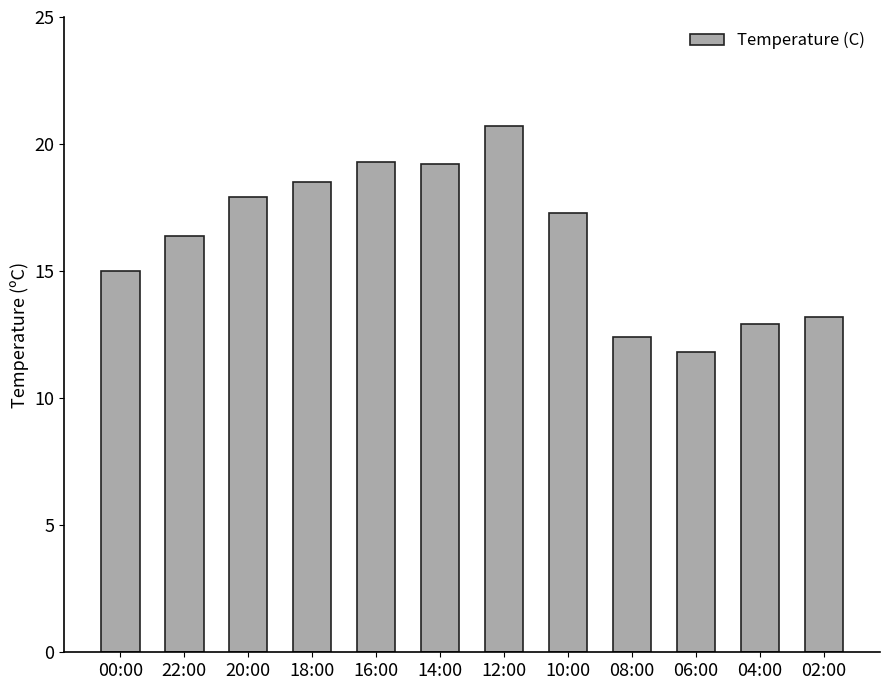

What is the change in value from 22:00 to 02:00?

-3.2